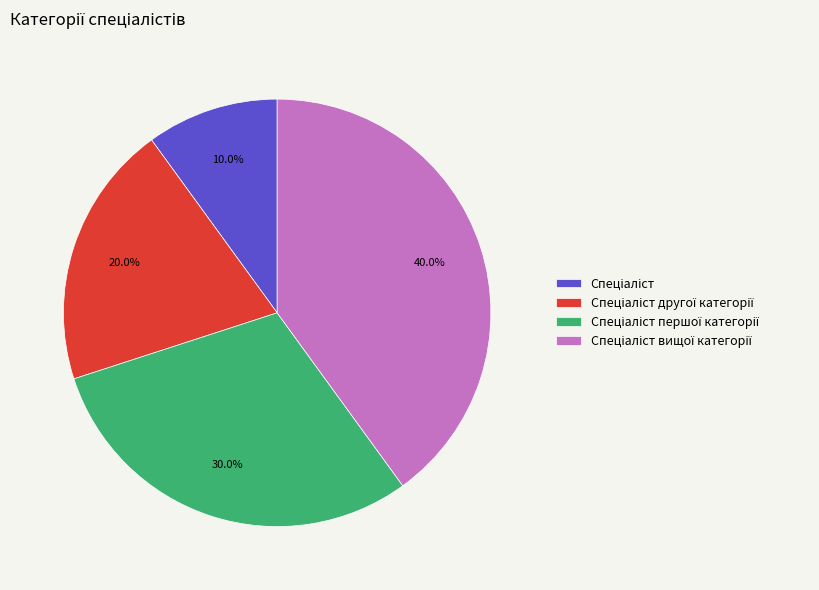

Is there any slice that represents more than half of the pie?

No